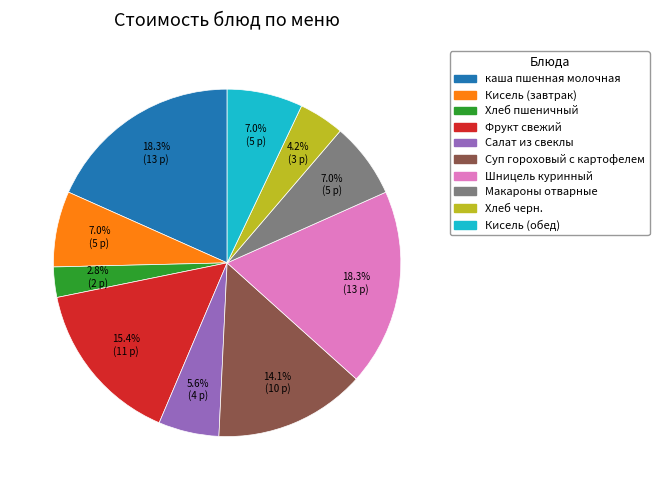

Approximately how many times larger is the value at каша пшенная молочная compared to Суп гороховый с картофелем?

1.3